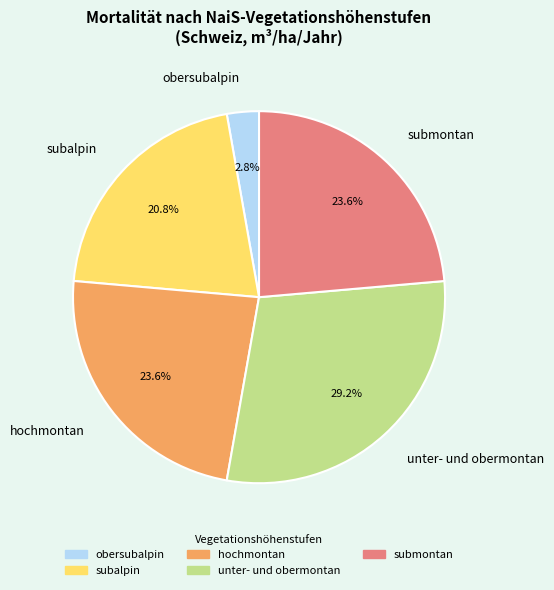

Which category has the biggest portion of the pie?

unter- und obermontan